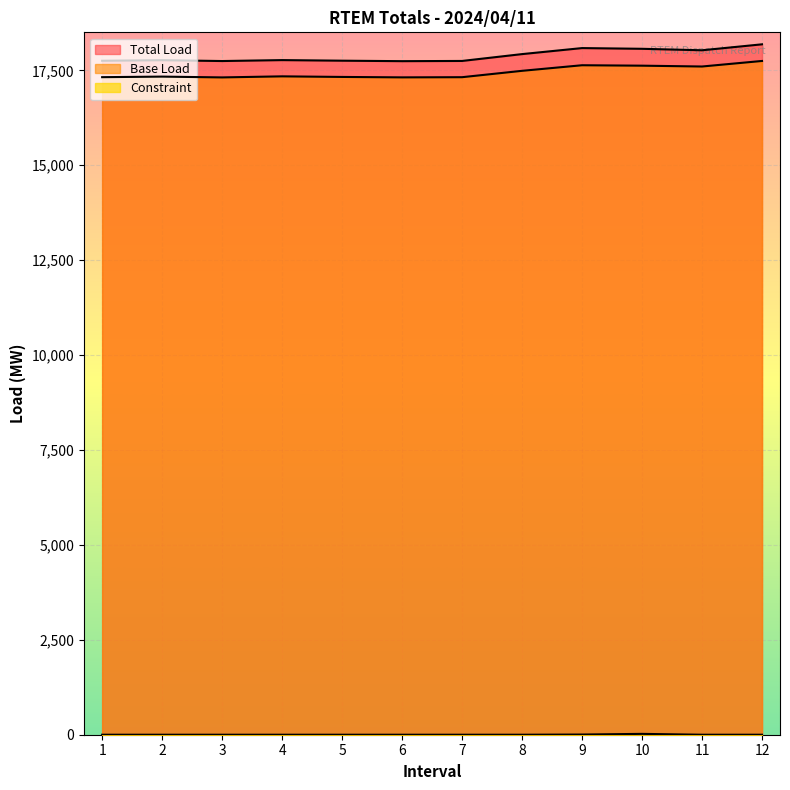

True or false: Base Load and Total Load intersect in this chart.

False